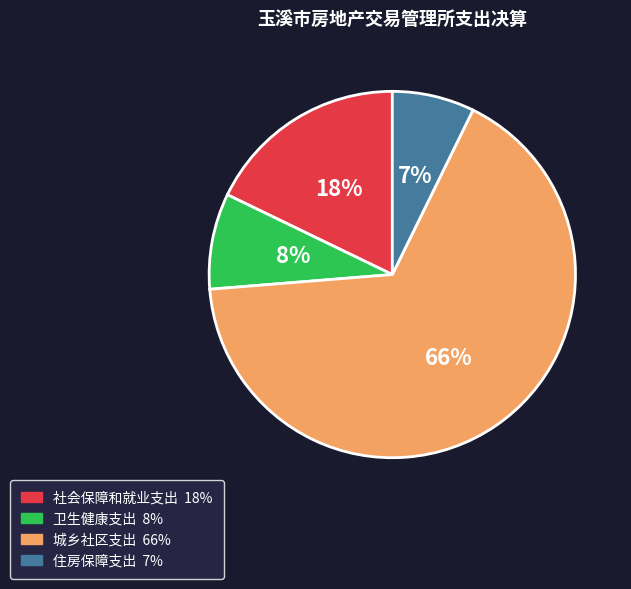

How many slices are in this pie chart?

4